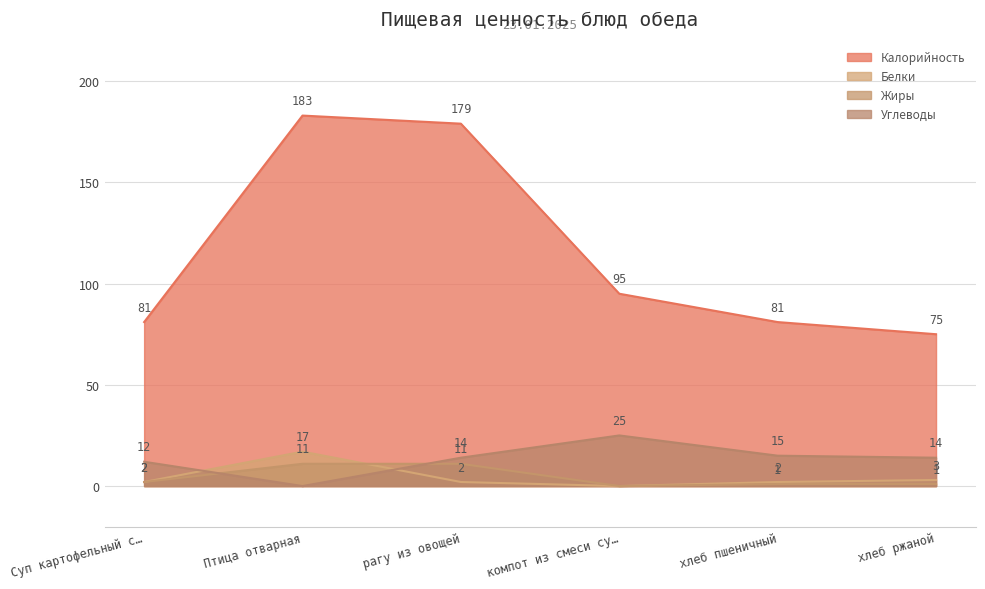

Which series changed the most between Птица отварная and хлеб пшеничный?

Калорийность